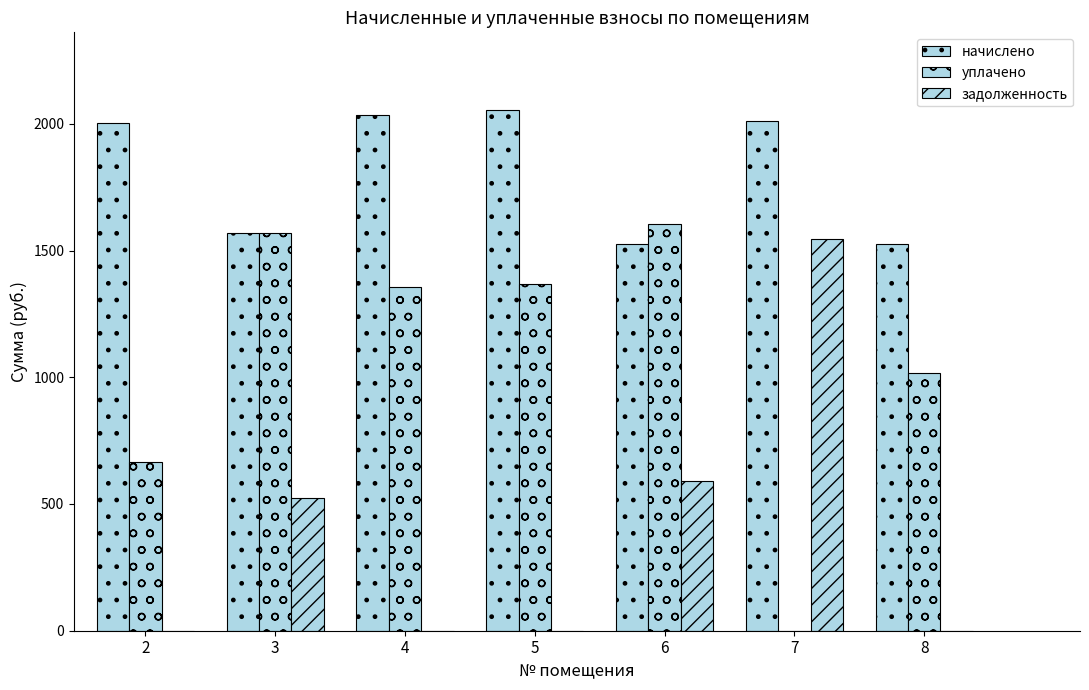

Is it true that уплачено equals 875.8 at 2?

False